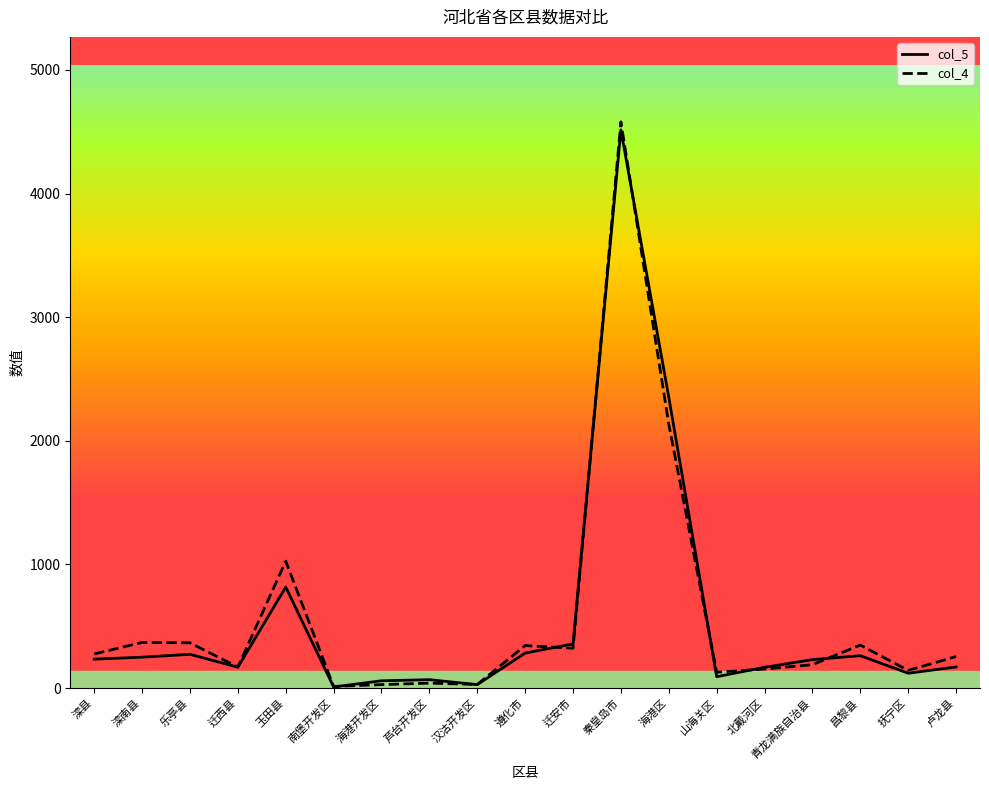

Between 迁安市 and 山海关区, which series saw the biggest shift?

col_5